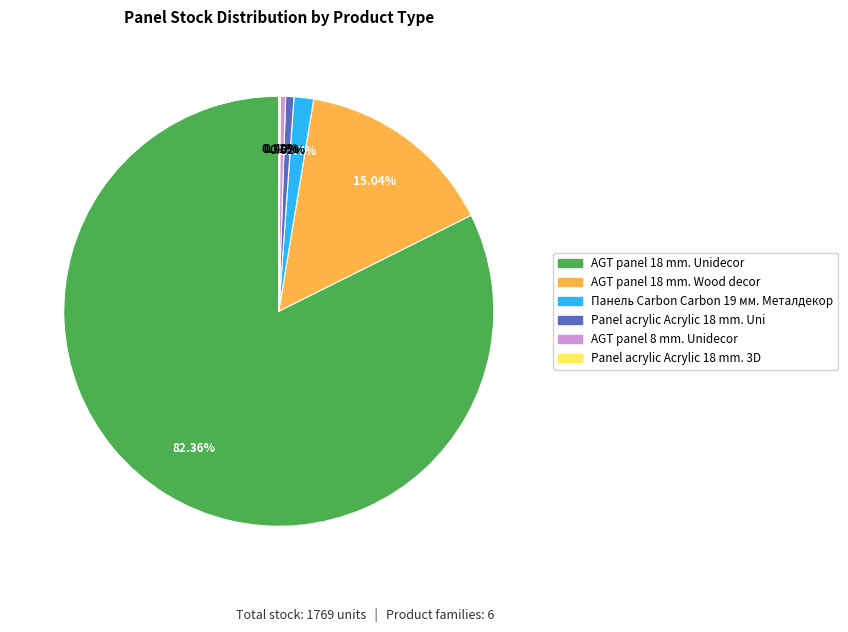

Is it true that AGT panel 18 mm. Wood decor is 15% of the pie?

True